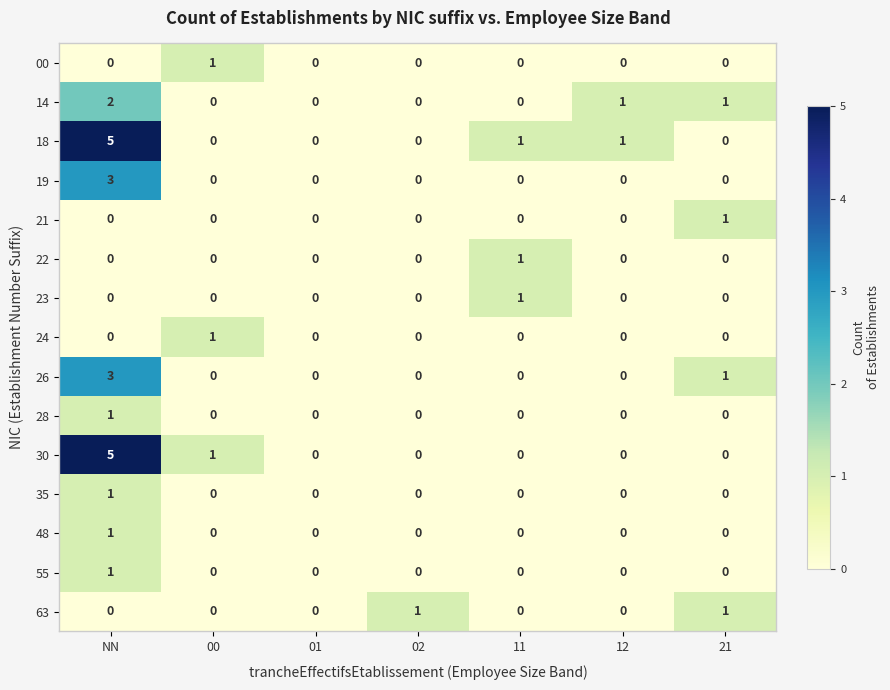

Is the value of 26 at NN greater than the value of 00 at 01?

Yes